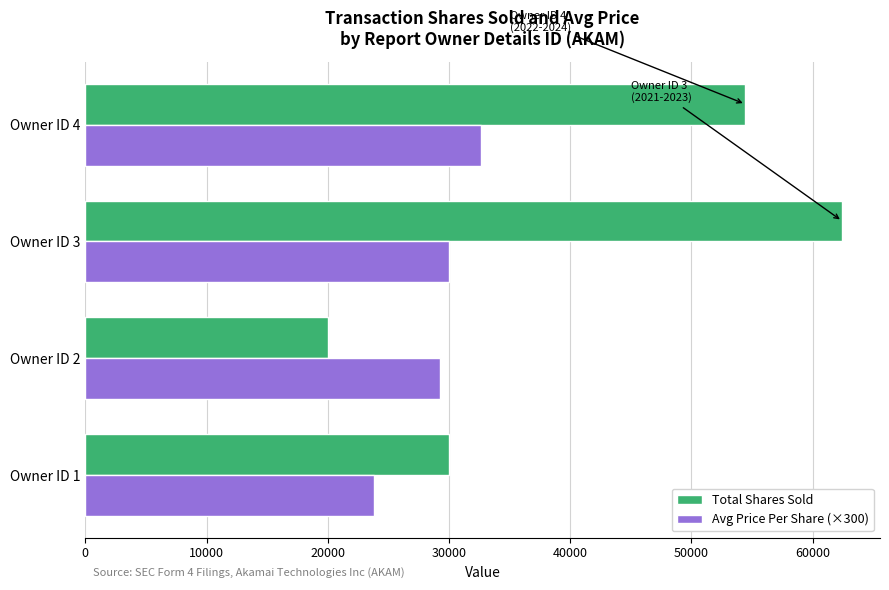

Which series has the largest total across all categories?

Total Shares Sold